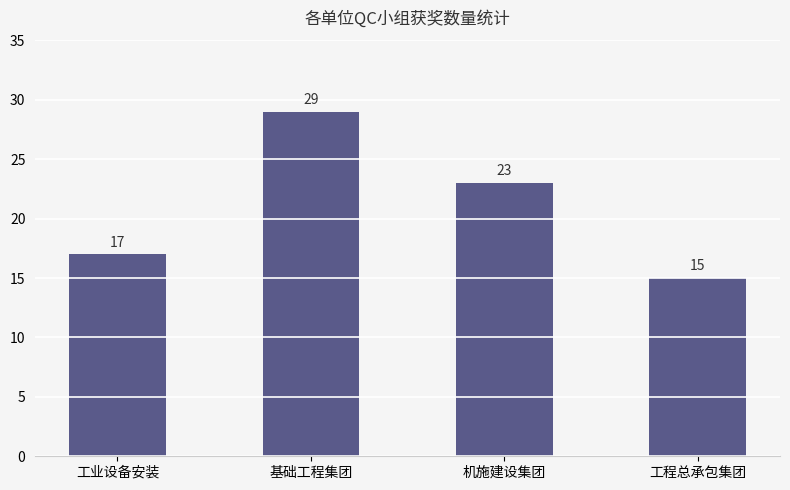

What is the value of the 2nd bar from the left?

29